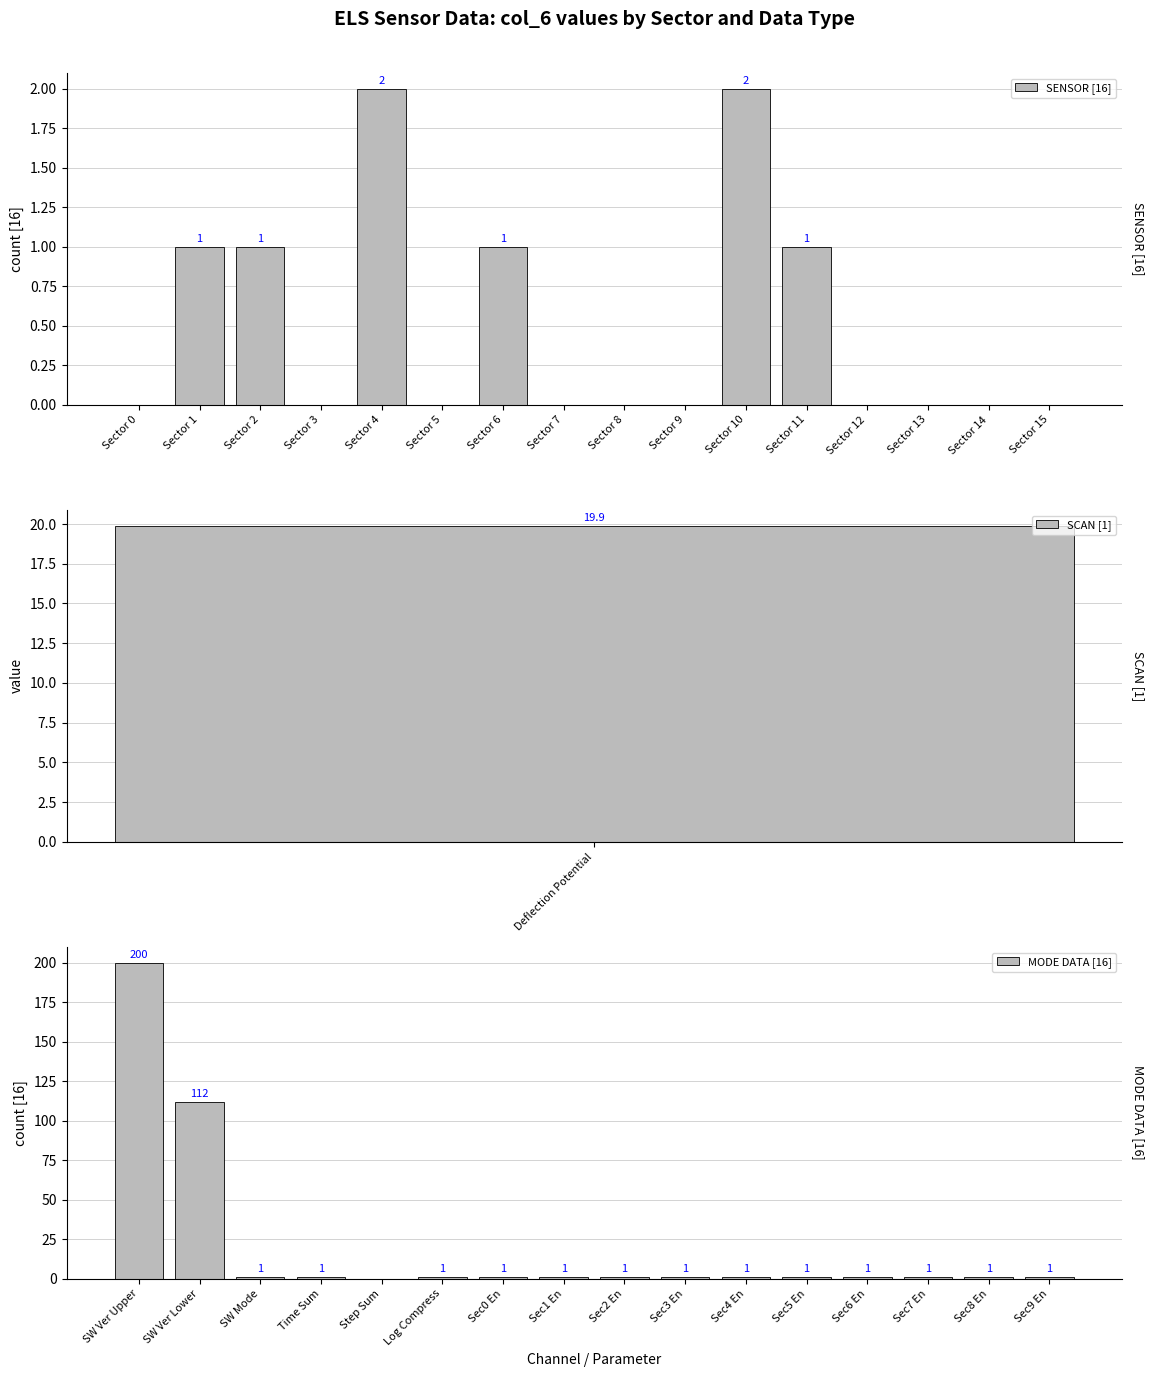

The SENSOR [16] series shows 2 at Sector 2. True or false?

False